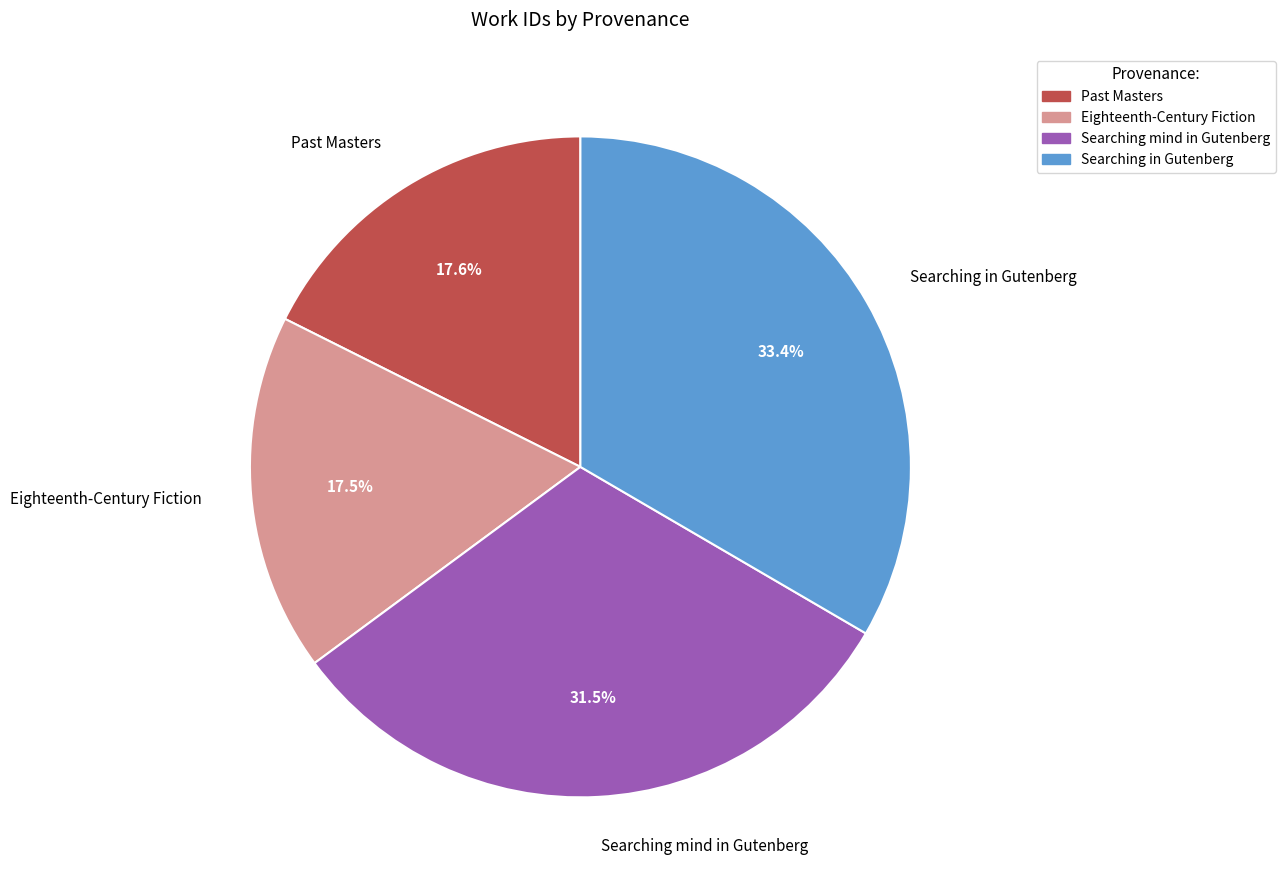

Which has a higher value, Searching mind in Gutenberg or Past Masters?

Searching mind in Gutenberg